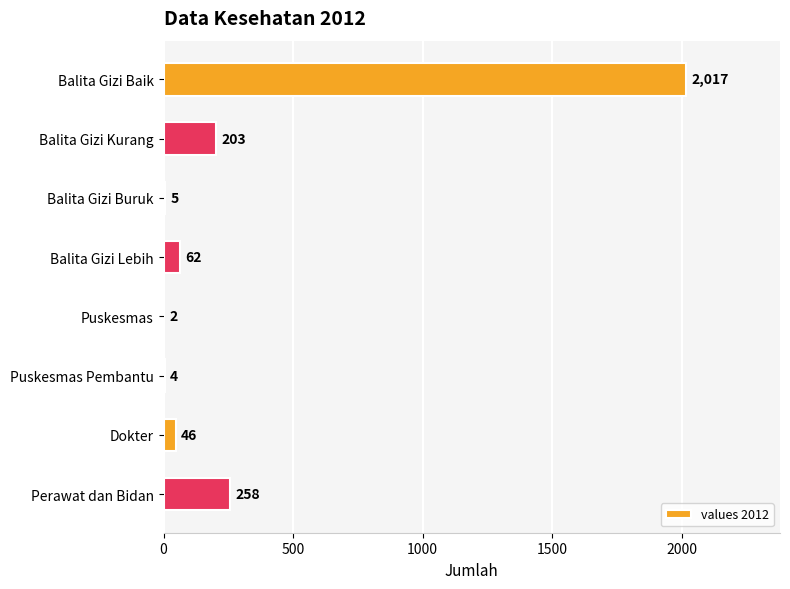

At which category does the chart reach its peak across all series?

Balita Gizi Baik